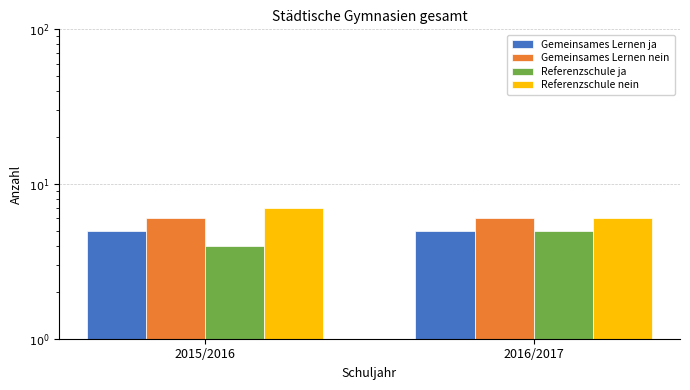

What is the smallest value displayed?

4